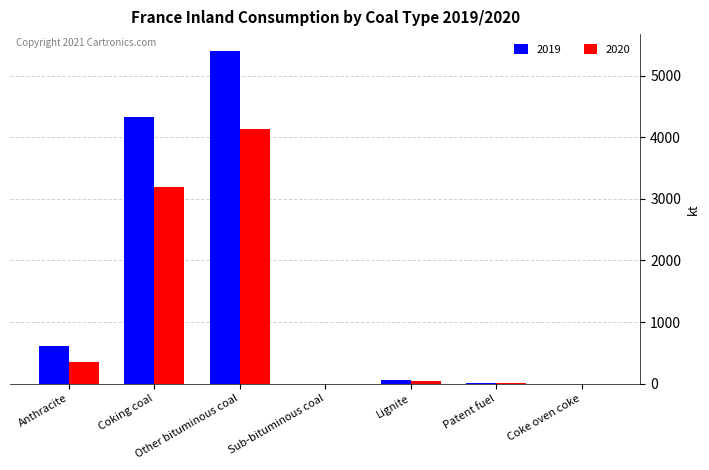

How many series are shown in this chart?

2